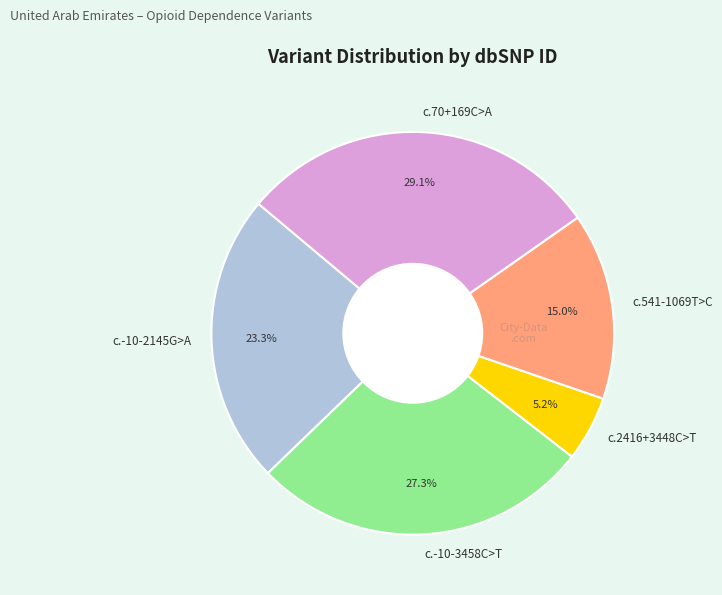

What portion of the pie excludes c.541-1069T>C?

85.0%